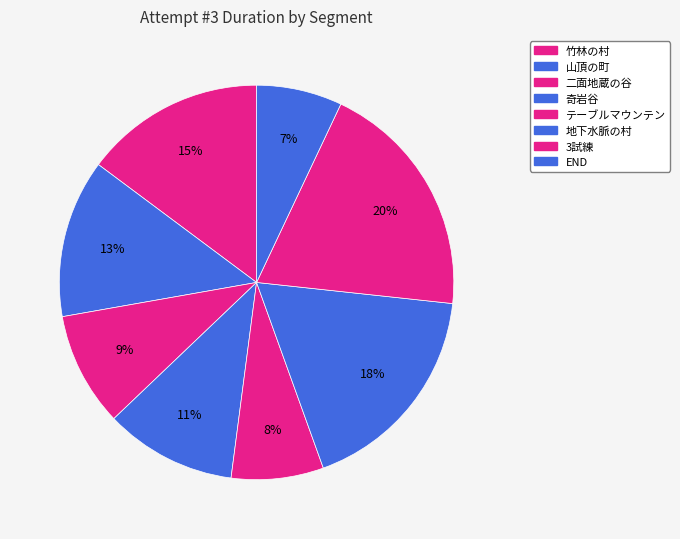

How many segments does this pie chart have?

8